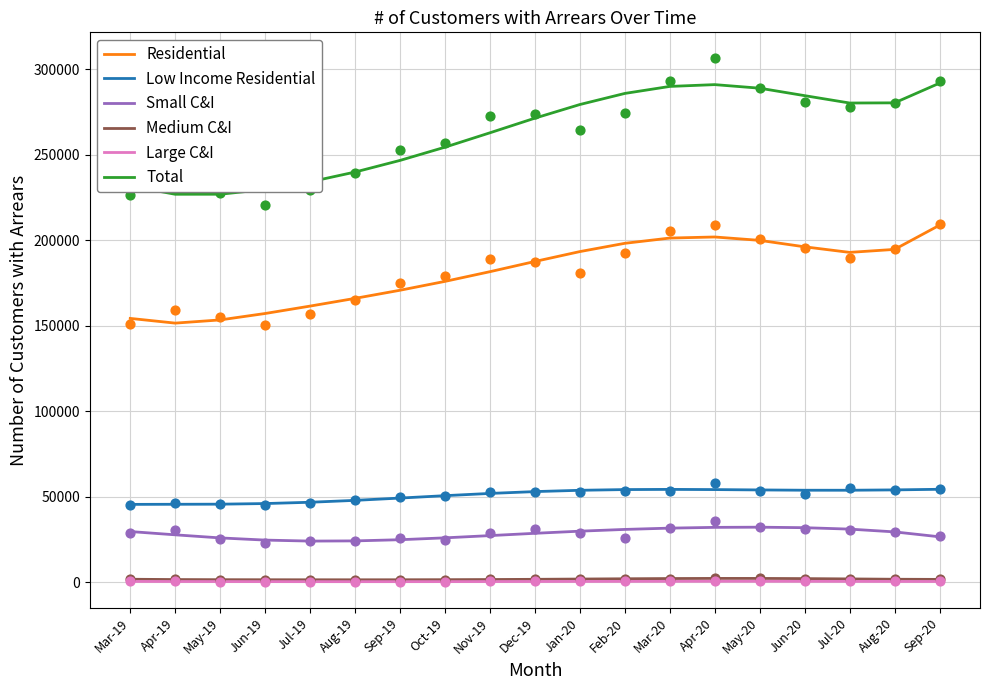

At how many categories does at least one series exceed 131161?

19